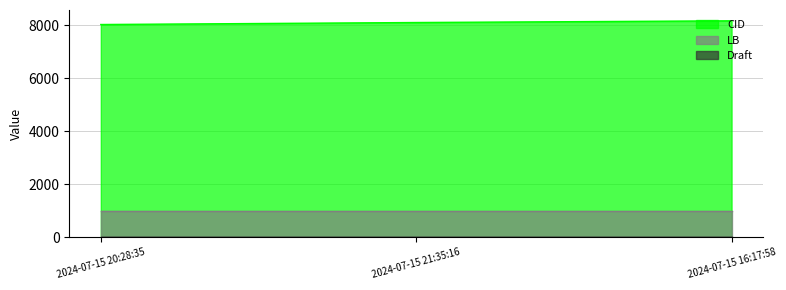

Which series has the largest range (max minus min)?

CID